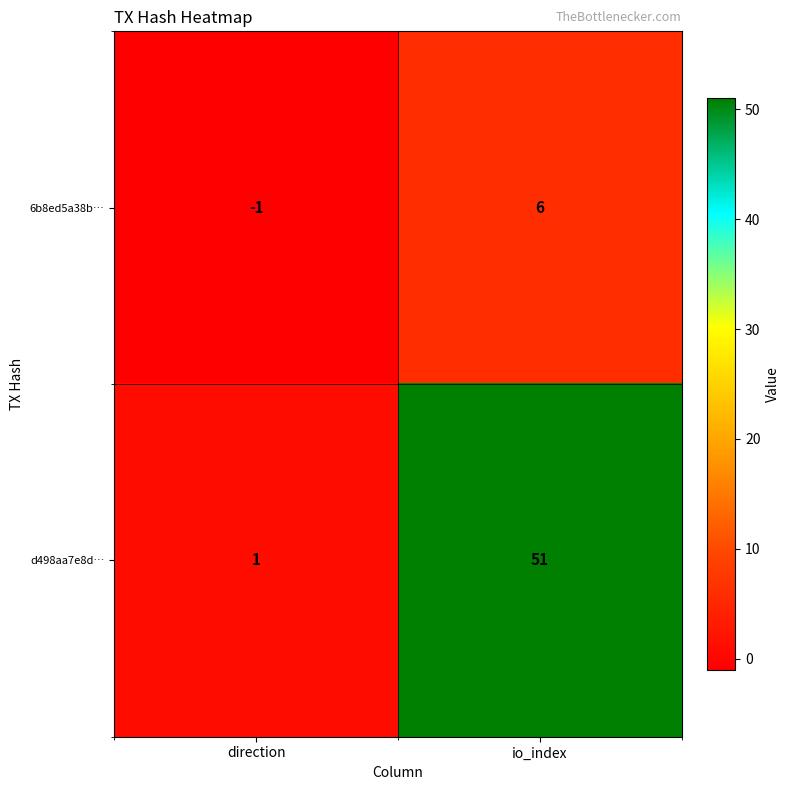

What is the greatest value displayed?

51